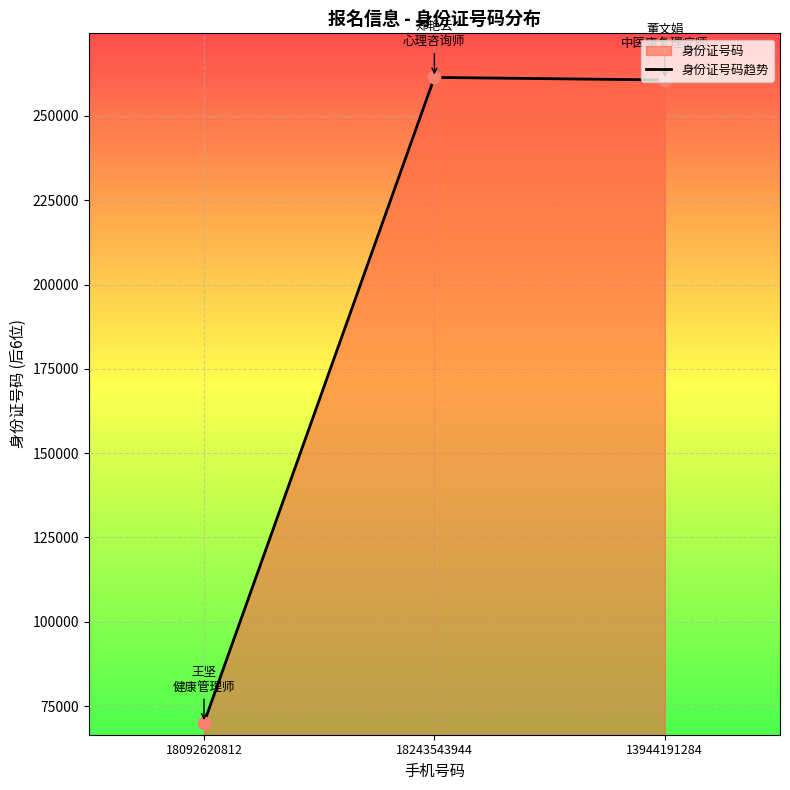

Approximately how many times larger is the value at 13944191284 compared to 18243543944?

1.0